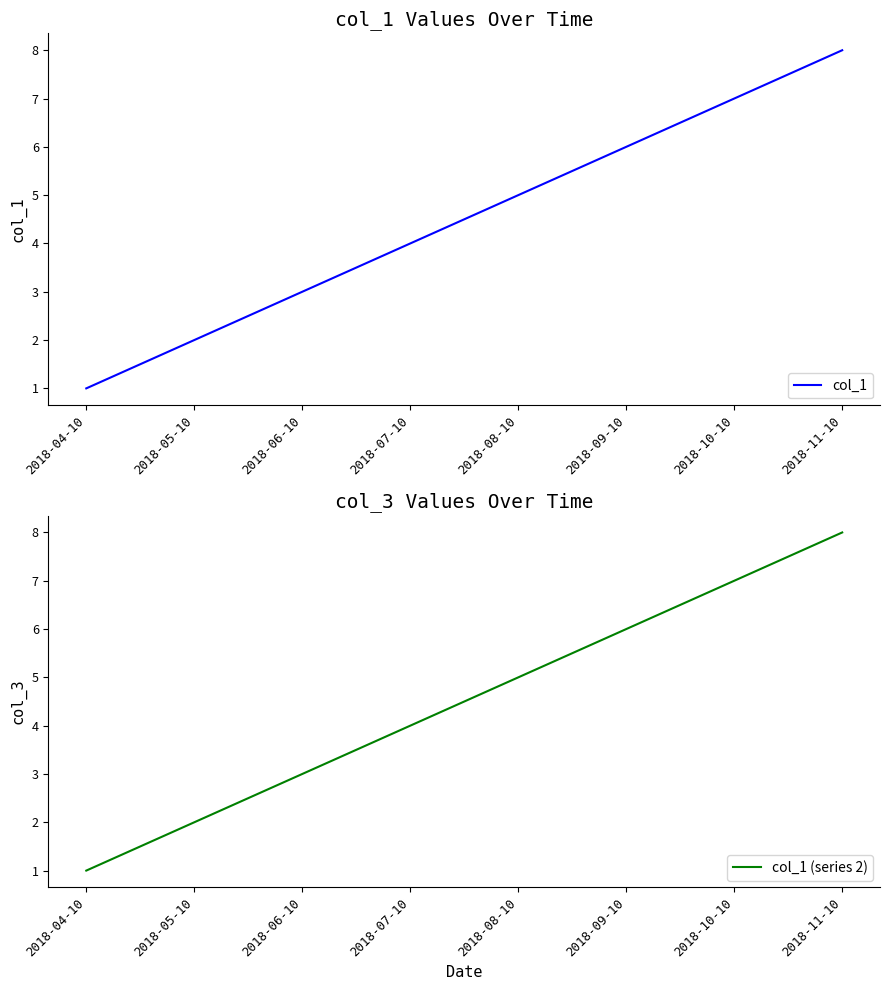

At 2018-06-10, list the series in order from largest to smallest.

col_1, col_1 (series 2)